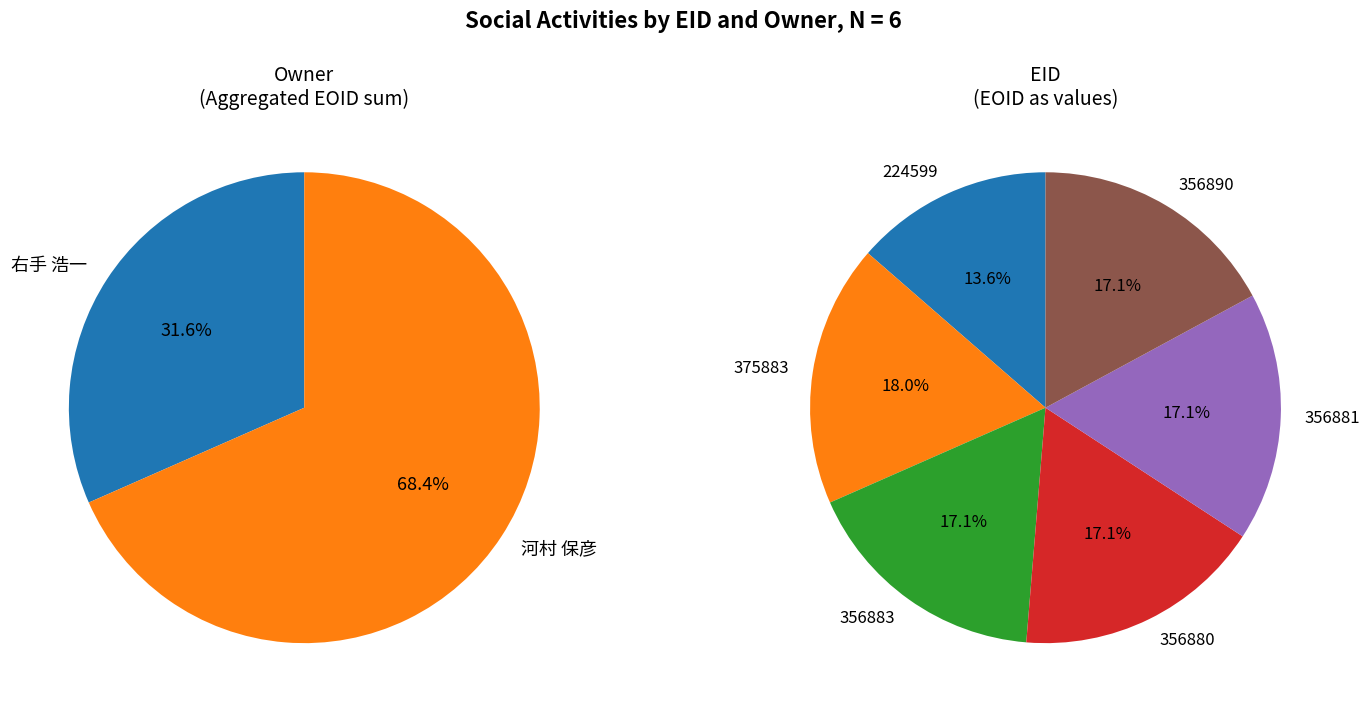

What portion of the pie excludes 375883?

82.0%